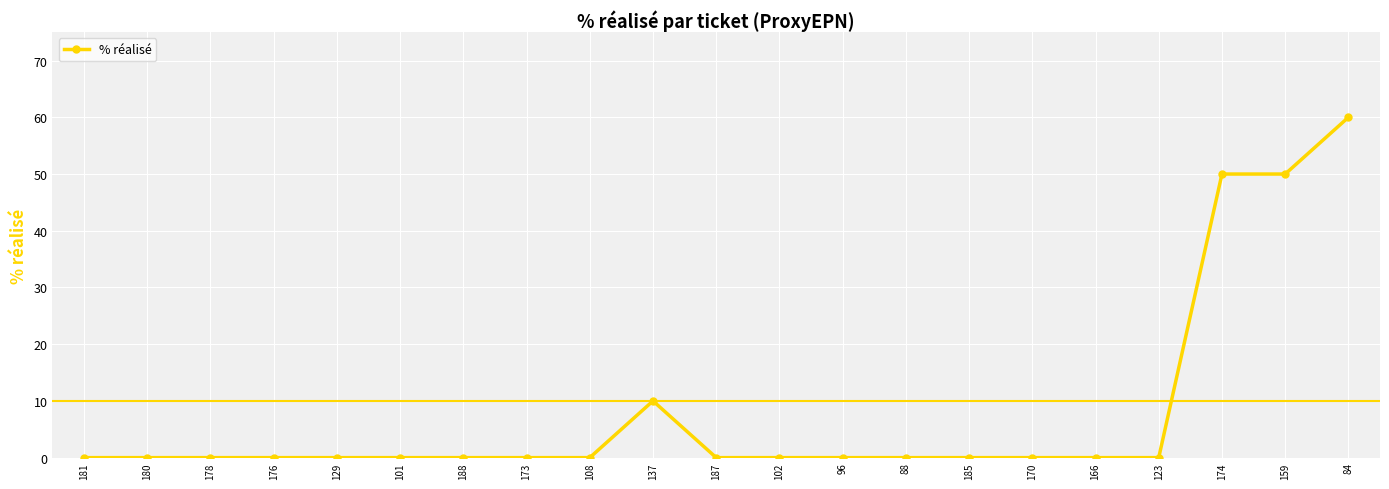

Reading left to right, transcribe all the data shown in this chart.

181=0	180=0	178=0	176=0	129=0	101=0	188=0	173=0	108=0	137=10	187=0	102=0	96=0	88=0	185=0	170=0	166=0	123=0	174=50	159=50	84=60